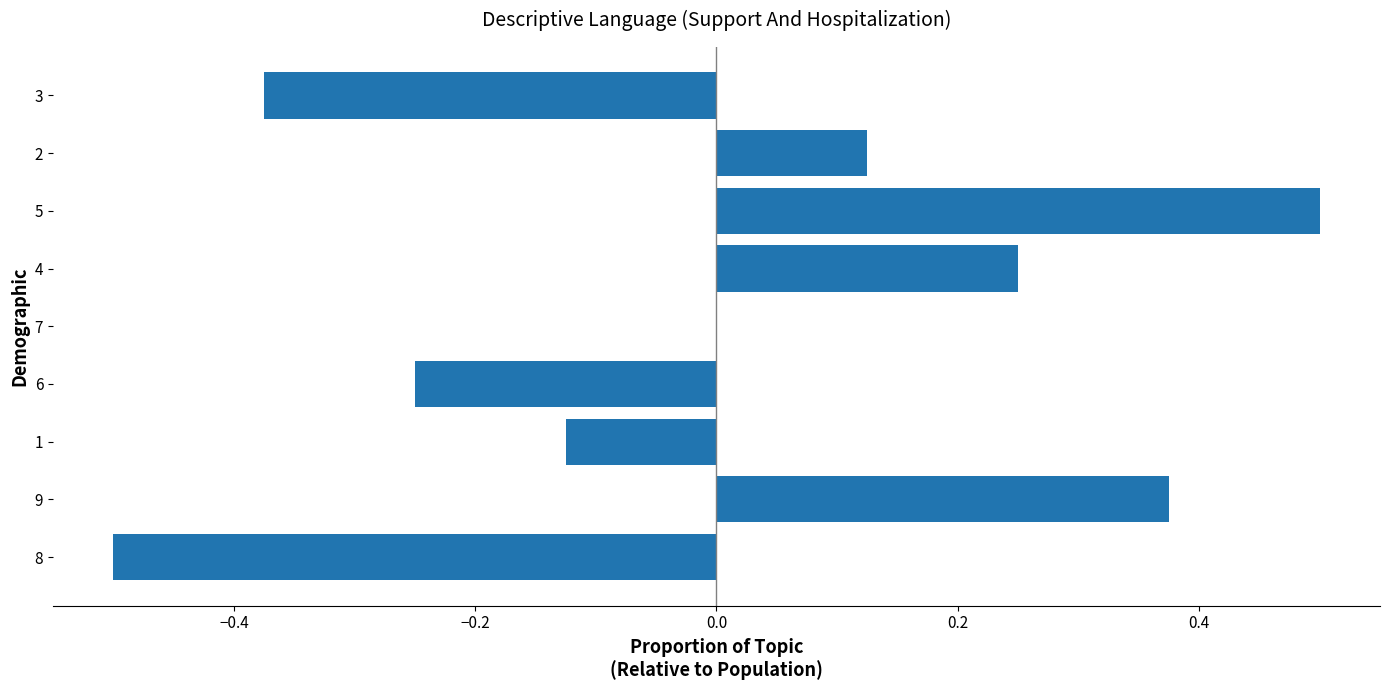

How many values are between 0 and 1?

5